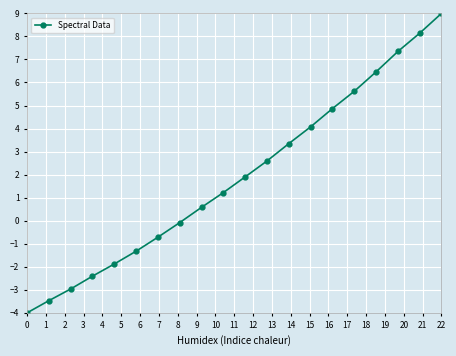

What is the average value?

1.9